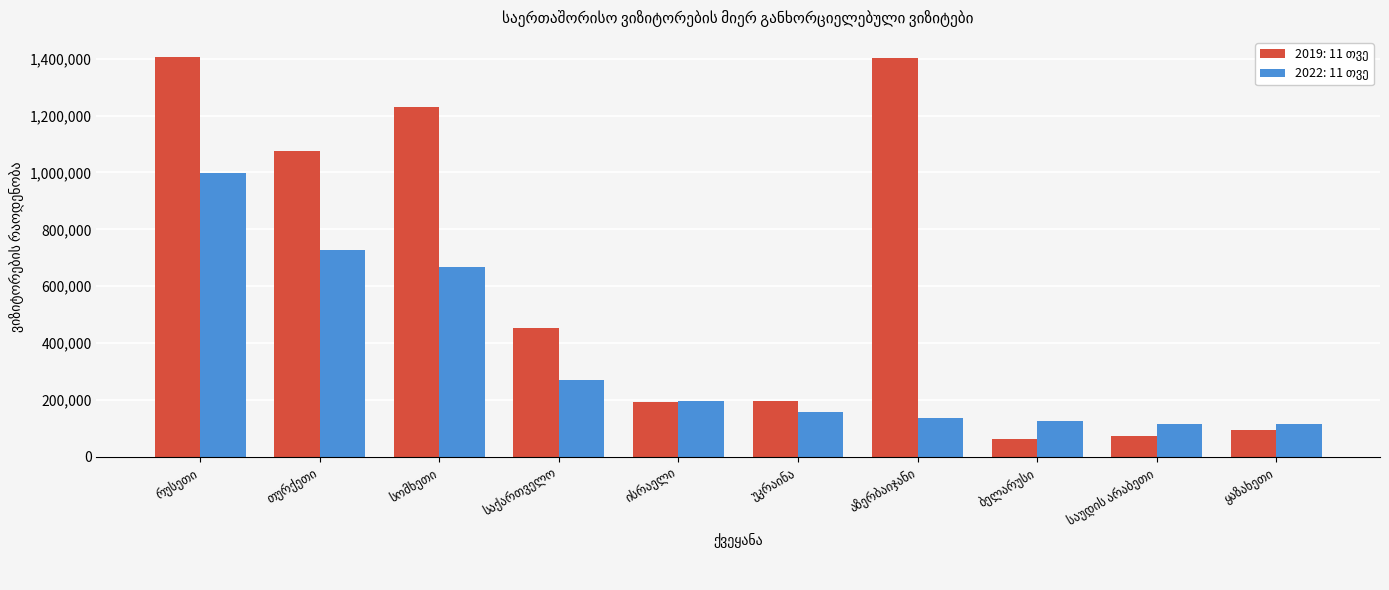

What is the maximum value shown in the chart?

1406255